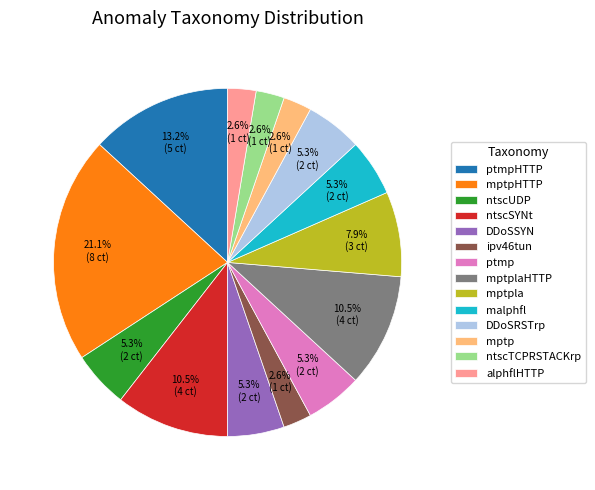

To the nearest percent, what is the average slice percentage?

7%